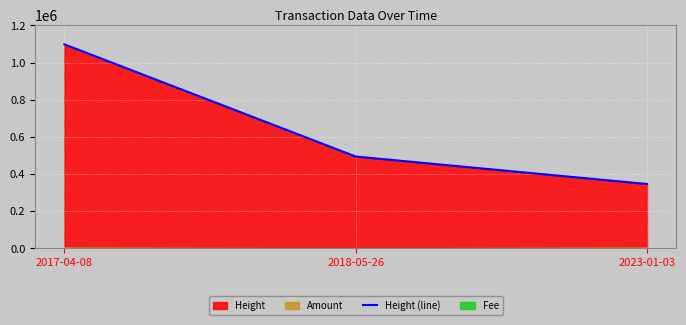

Rank the categories by value from lowest to highest.

2023-01-03, 2018-05-26, 2017-04-08